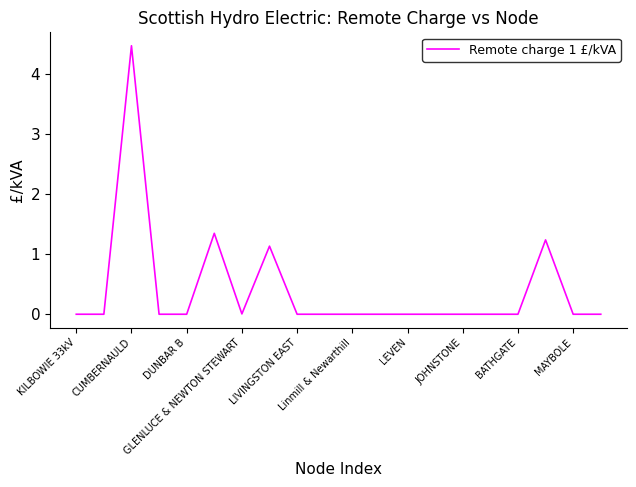

What is the difference between the maximum and minimum values?

4.5